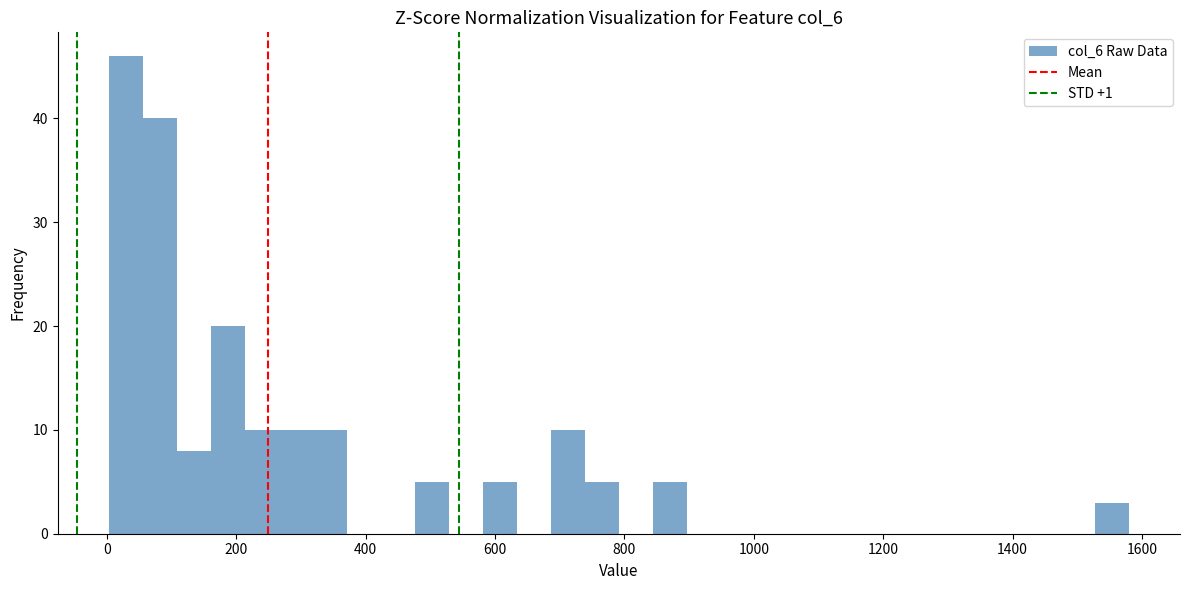

Read against the x-axis, roughly where is the centre of the tallest bar?

20